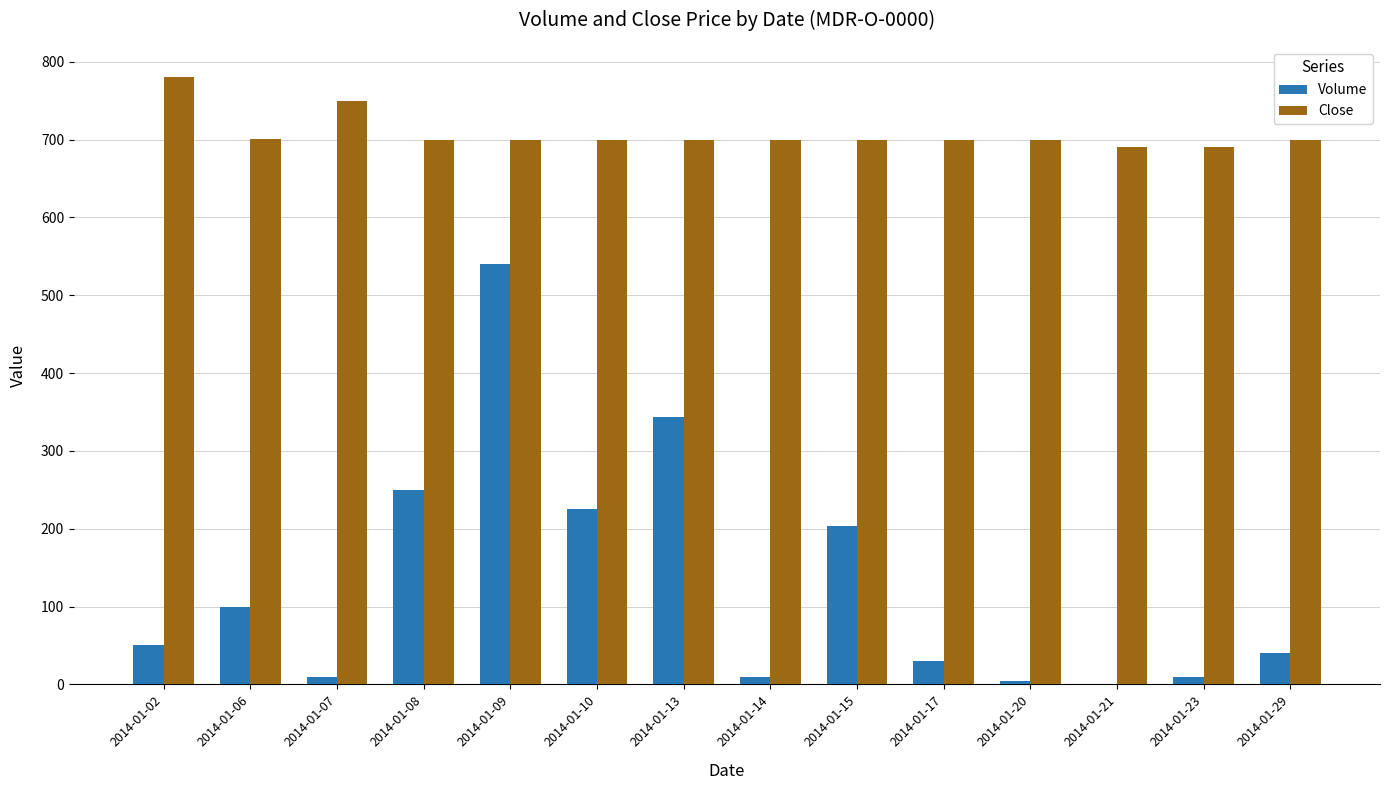

Which category has the highest value across all series?

2014-01-02